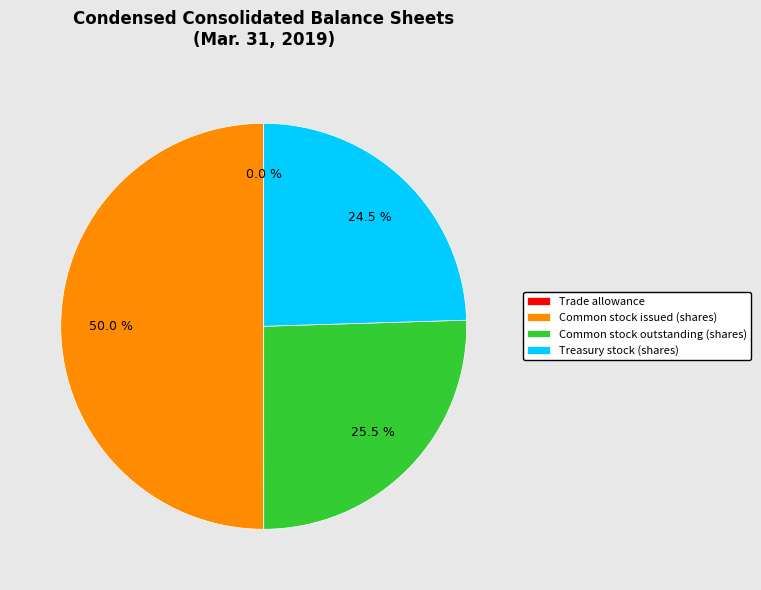

What is the largest slice in the pie chart?

Common stock issued (shares)